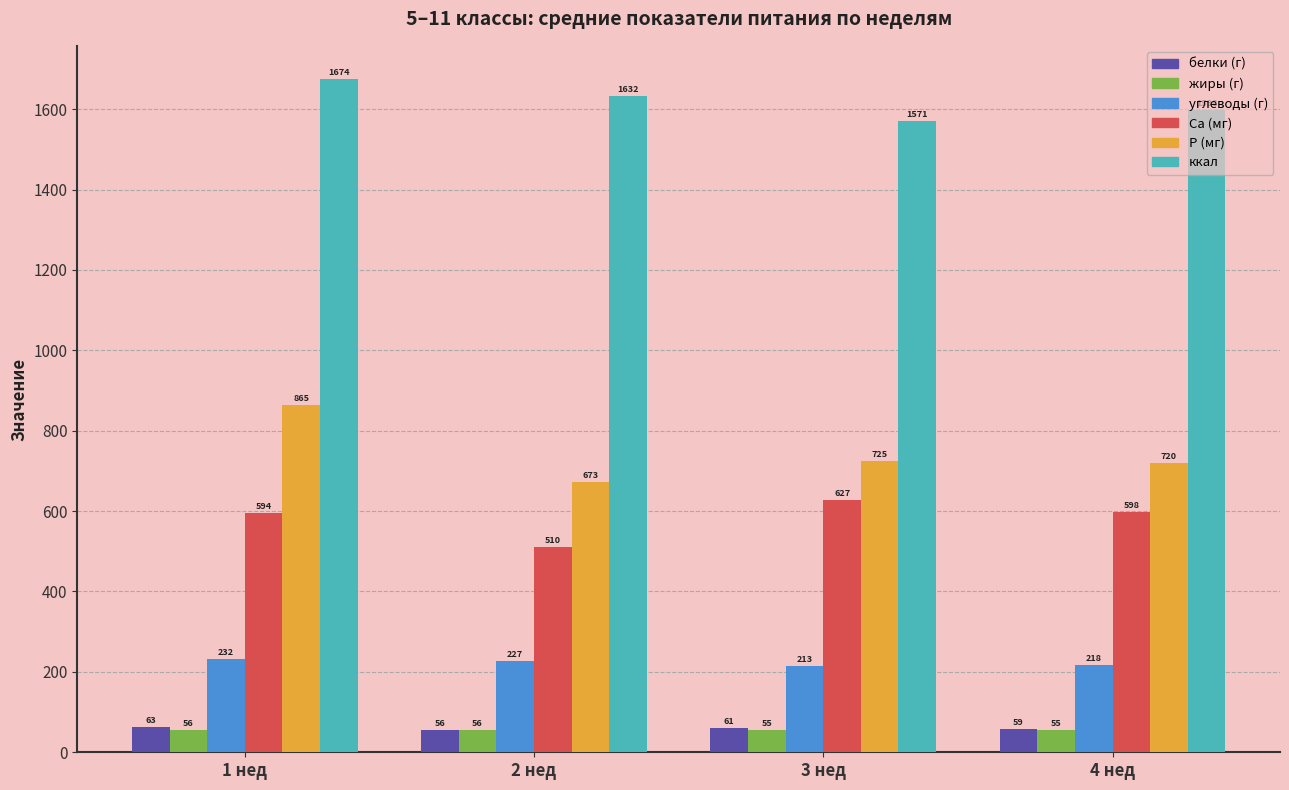

How many groups of bars are there?

4